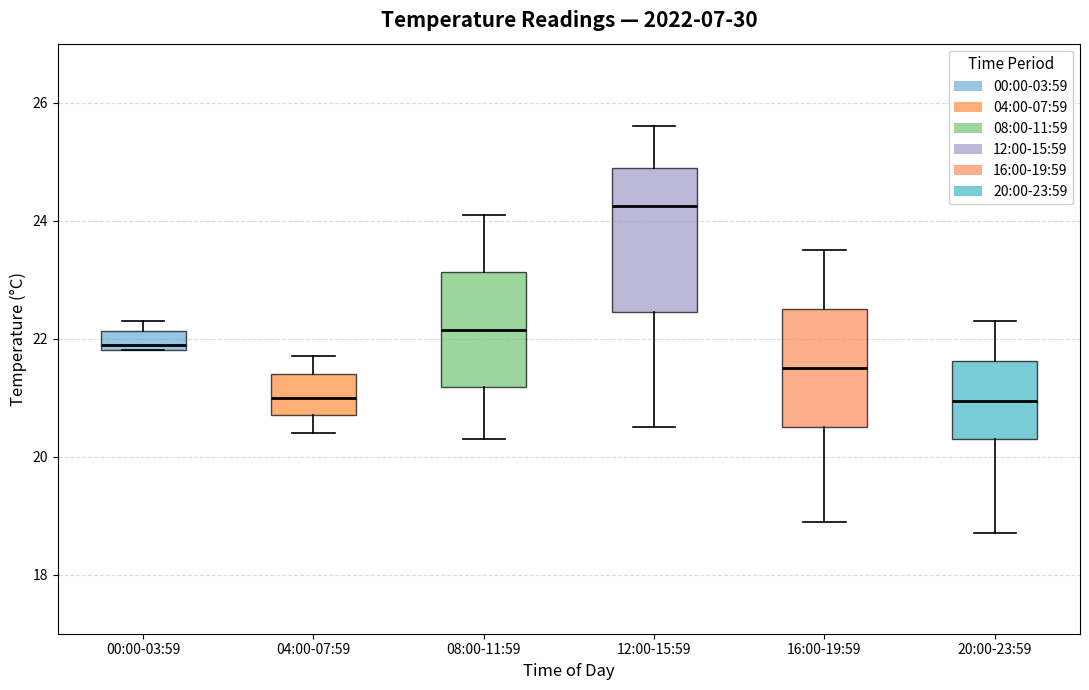

Where does the lower whisker of the box for 16:00-19:59 end on the y-axis? The values are not printed on the chart, so give them approximately, as read against the axis.

19.0